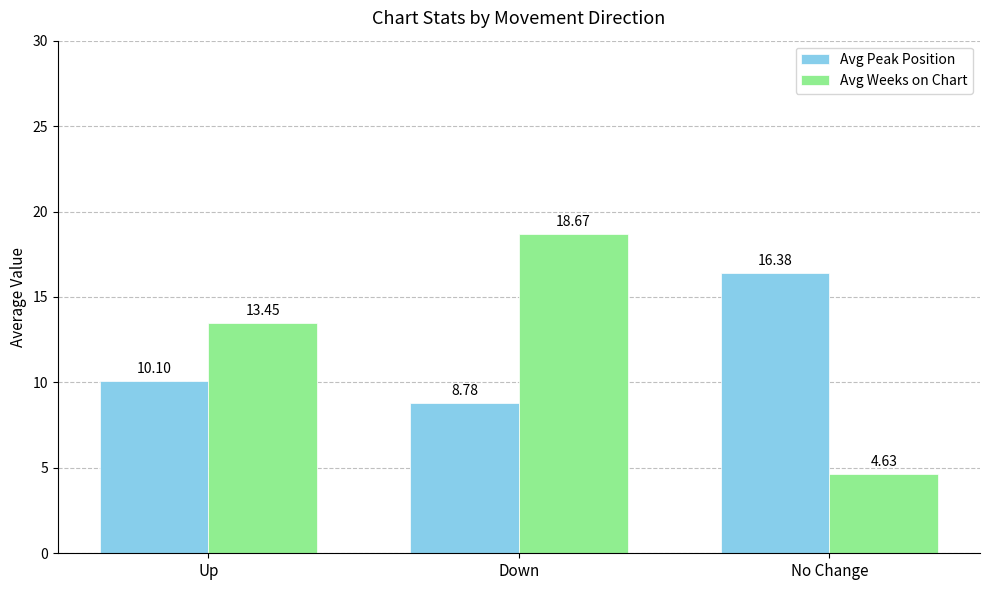

Which category has the lowest value in the Avg Weeks on Chart series?

No Change